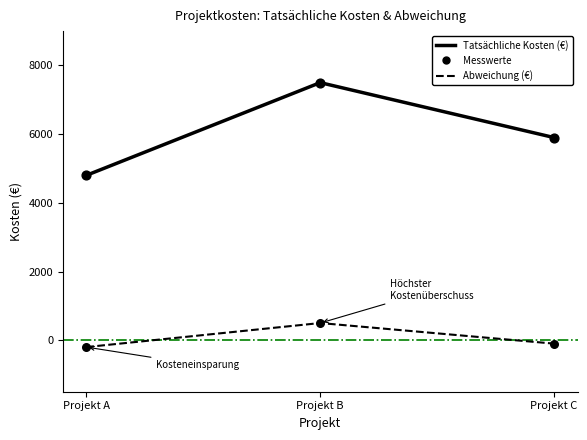

Which series changed the most between Projekt A and Projekt C?

Tatsächliche Kosten (€)